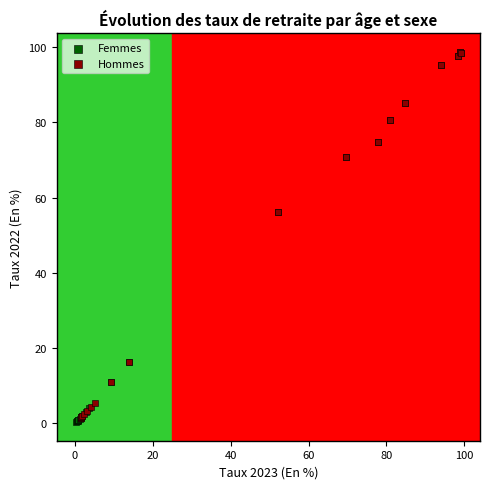

Which series has the widest spread of Y values?

Femmes